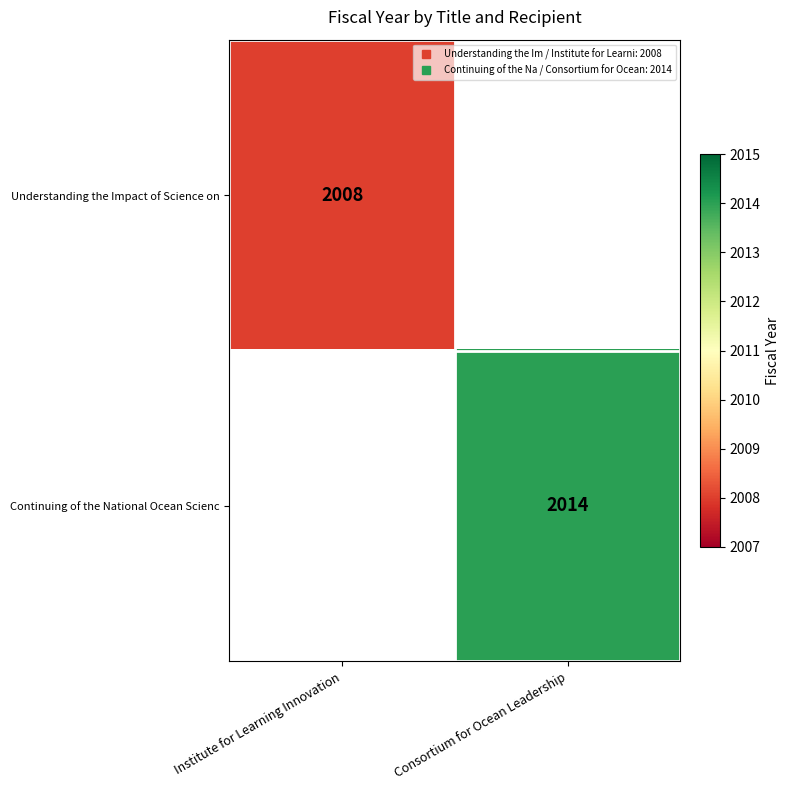

At which label is Understanding the Impact of Science on closest to 2008?

Institute for Learning Innovation